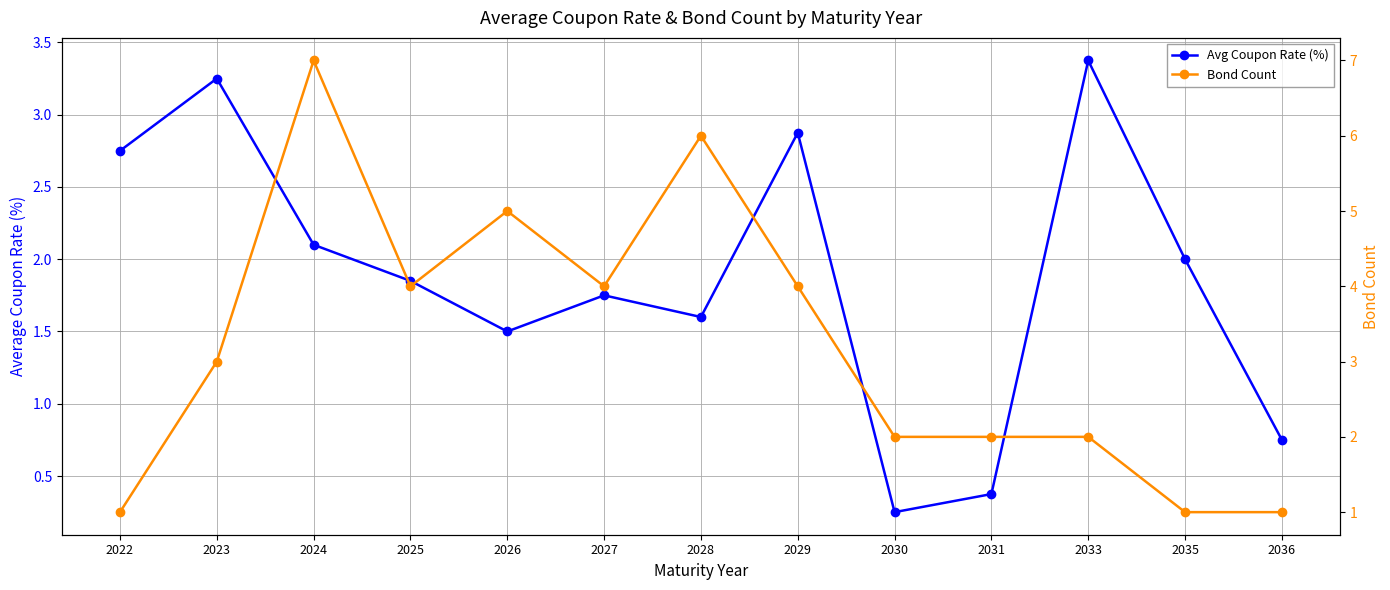

Where is the first local maximum for Avg Coupon Rate (%)?

2023